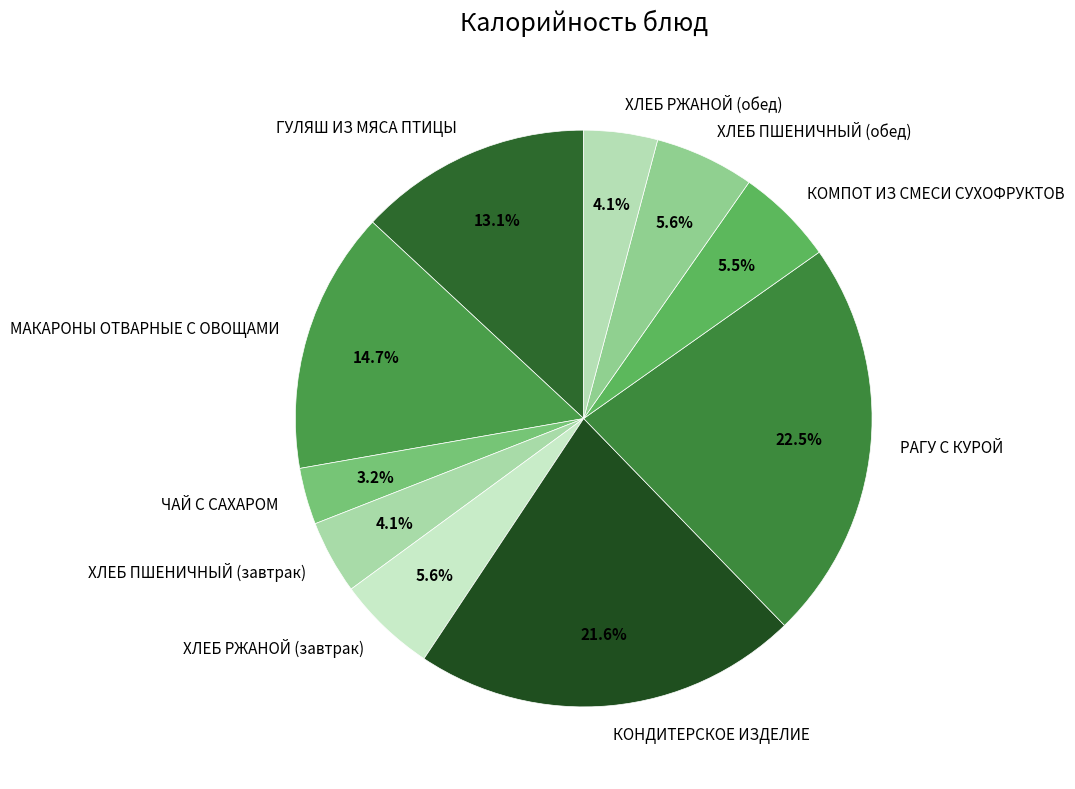

Which slice is the smallest?

ЧАЙ С САХАРОМ